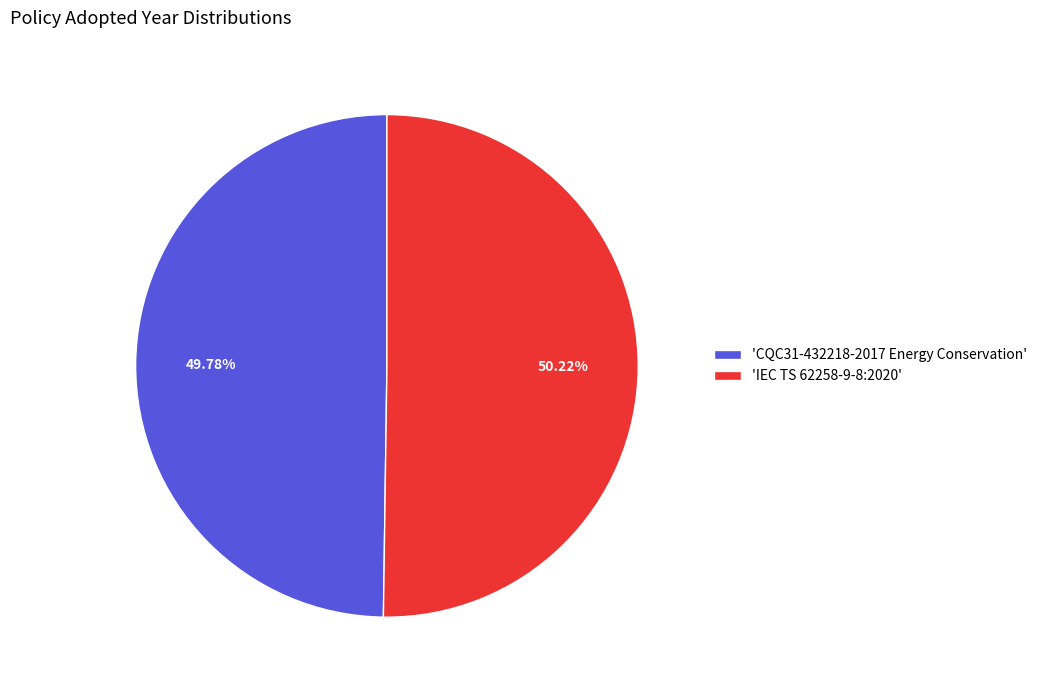

Is the sum of 'CQC31-432218-2017 Energy Conservation' and 'IEC TS 62258-9-8:2020' greater than half?

Yes